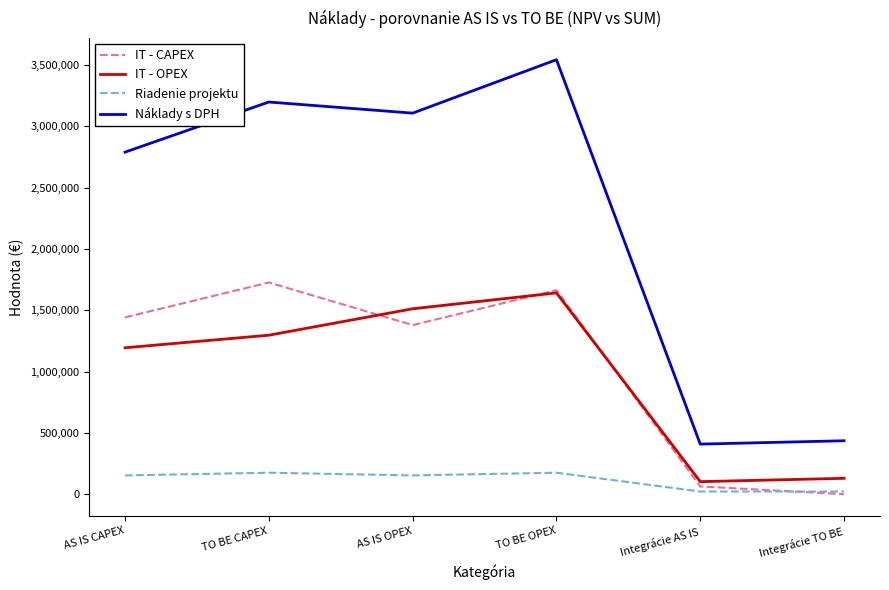

Which series has the widest spread of values?

Náklady s DPH